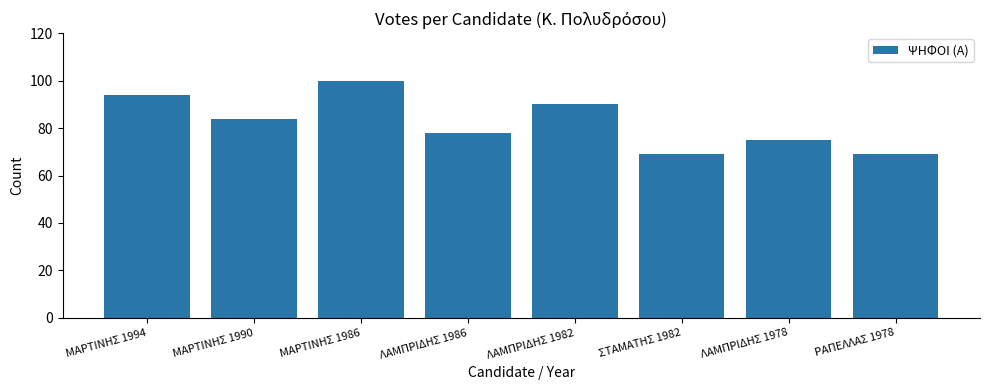

What is the value of the 8th bar from the left?

69